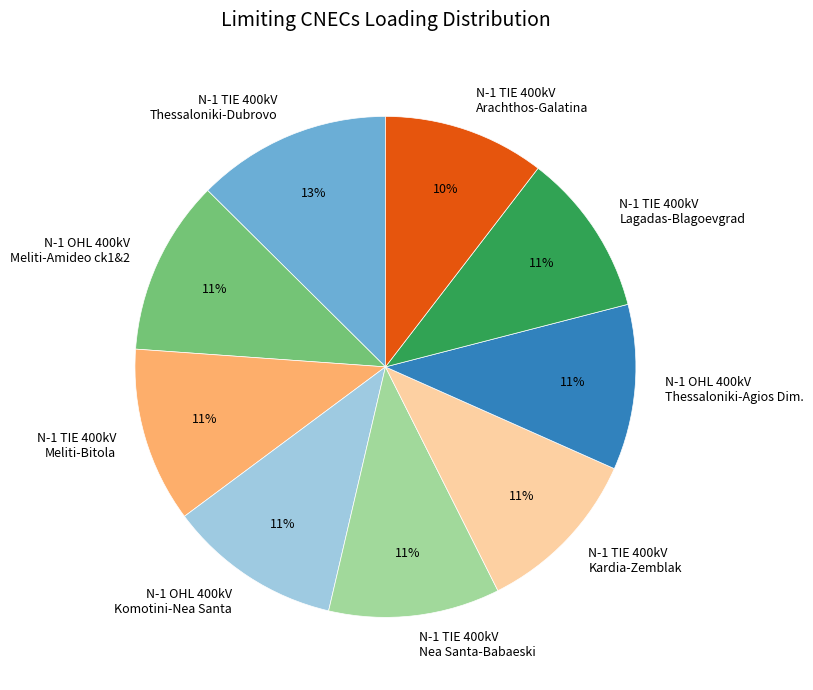

True or false: N-1 TIE 400kV Thessaloniki-Dubrovo accounts for 13% of the total.

True